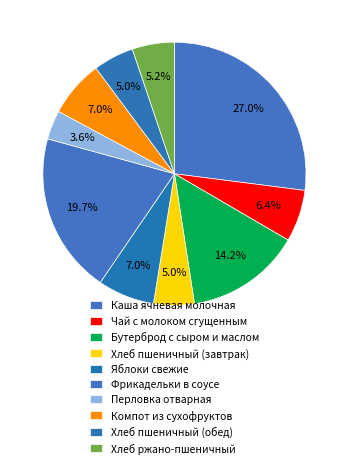

To the nearest percent, what portion does Яблоки свежие represent?

7%